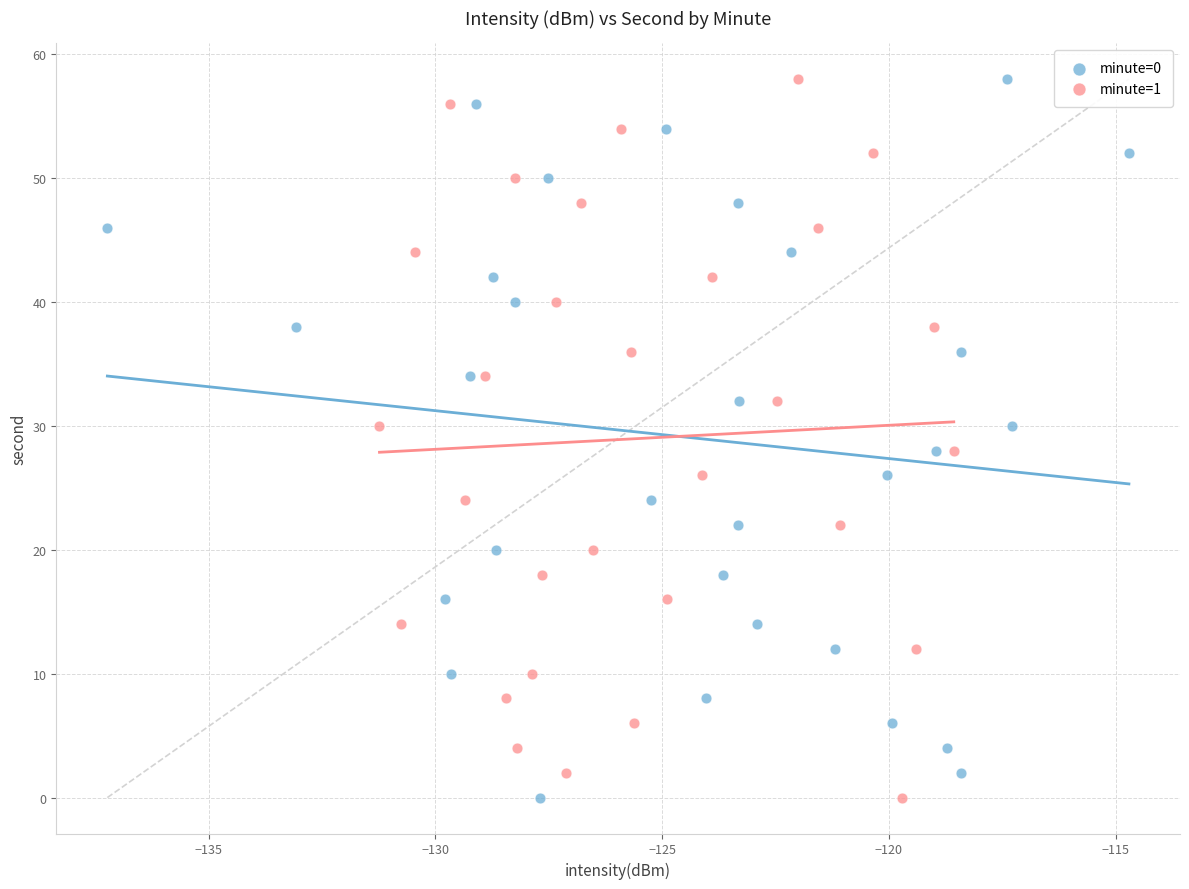

What are all the series names shown in the legend?

minute=0, minute=1